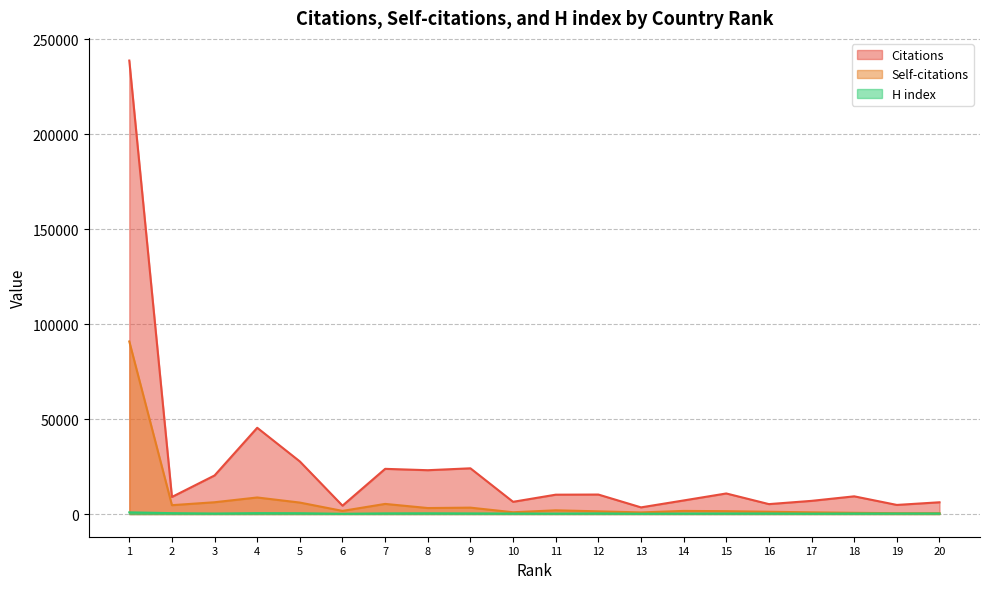

The Self-citations series shows 1430 at 12. True or false?

True